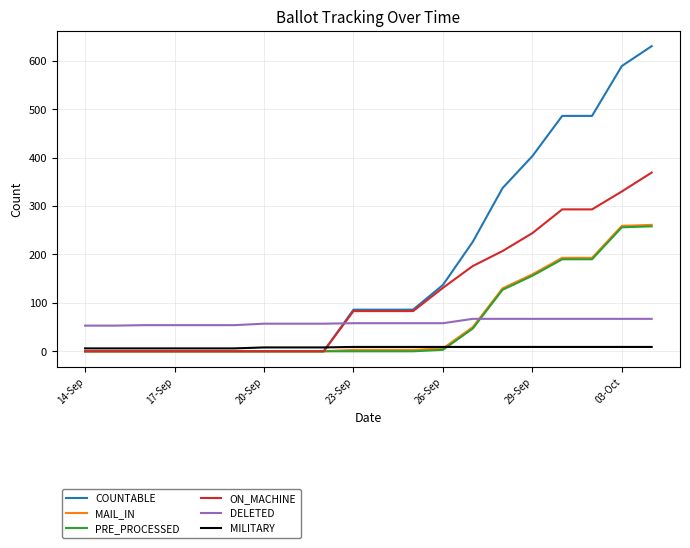

Does the chart have visible grid lines?

Yes